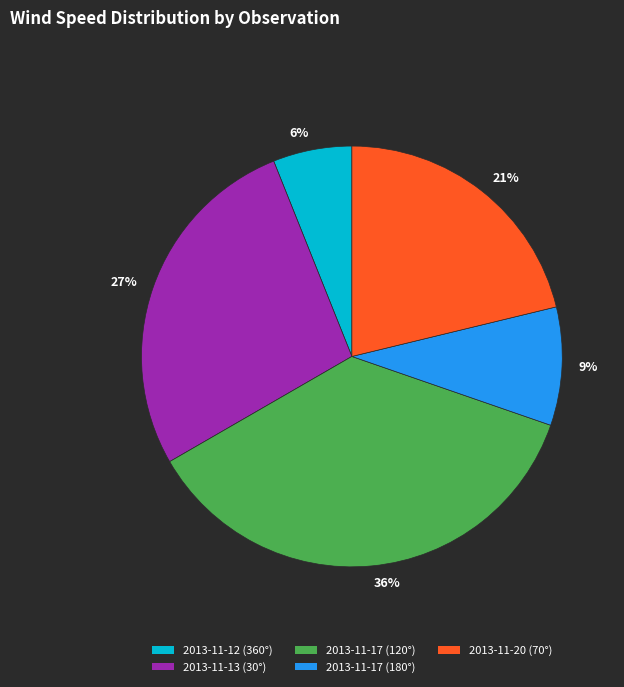

Is it true that 6% is 6% of the pie?

True